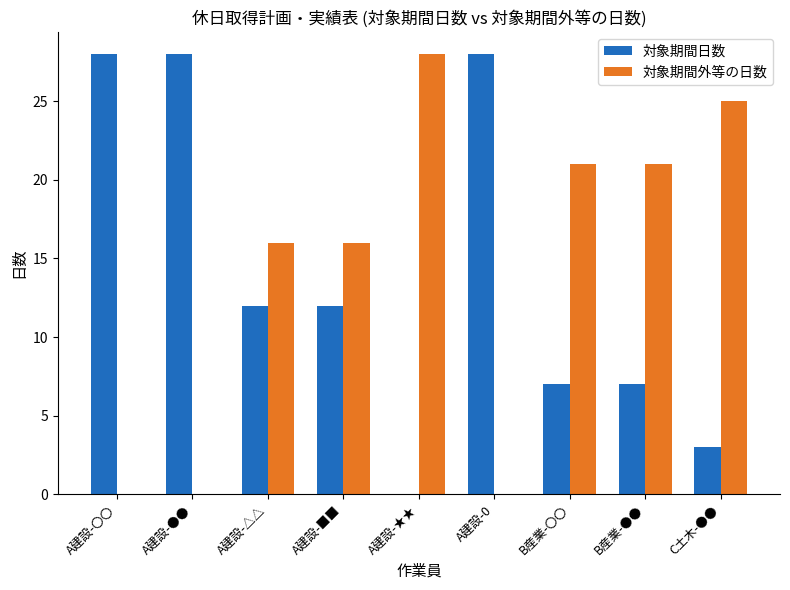

What is the sum of the 対象期間外等の日数 values at A建設-■■ and A建設-△△?

32